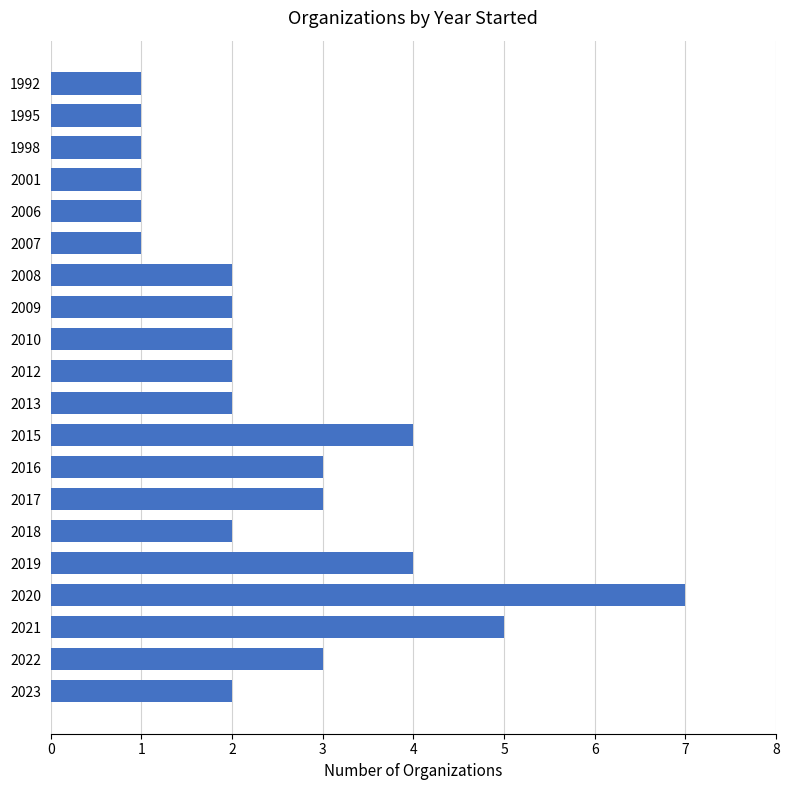

Count the values in the range 1 to 3.

16